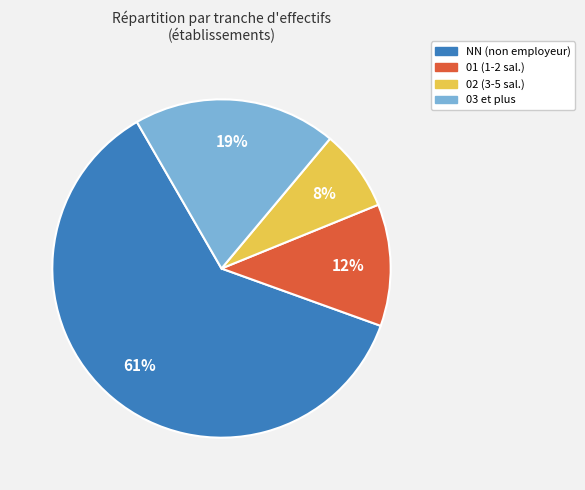

Is there any slice that represents more than half of the pie?

Yes